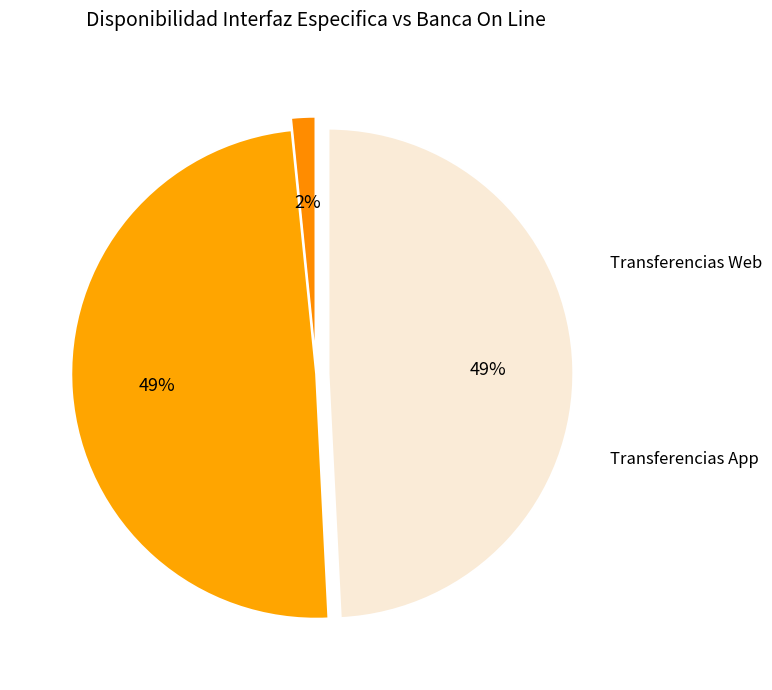

What percentage is NOT represented by Iniciación de Pagos PIS?

98.4%